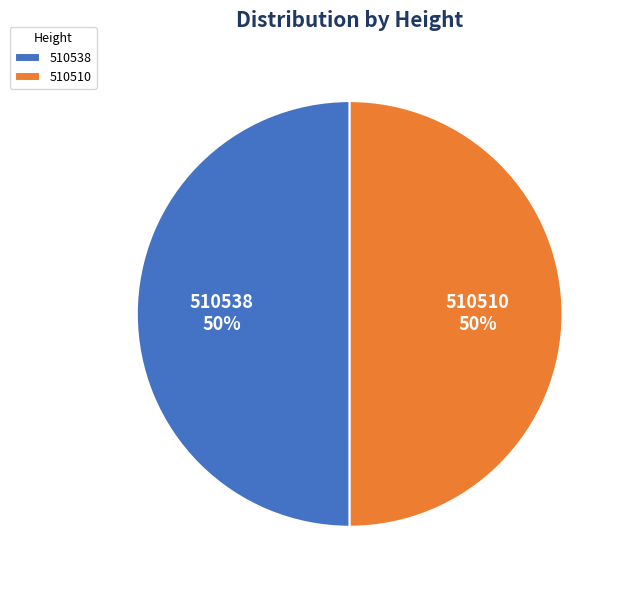

What percentage is the 510538 slice, to the nearest percent?

50%